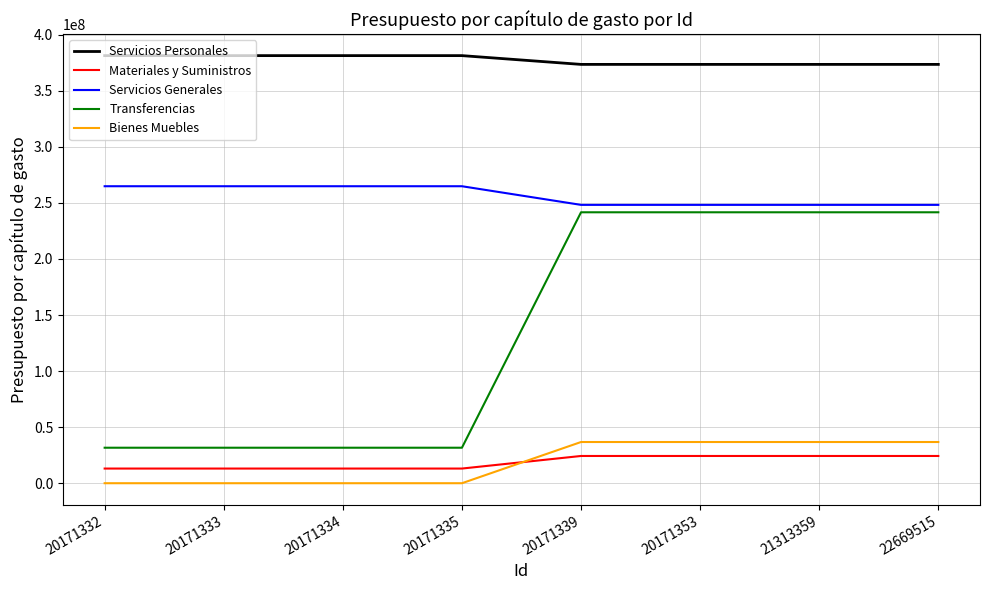

True or false: Servicios Personales and Materiales y Suministros cross at least once.

False